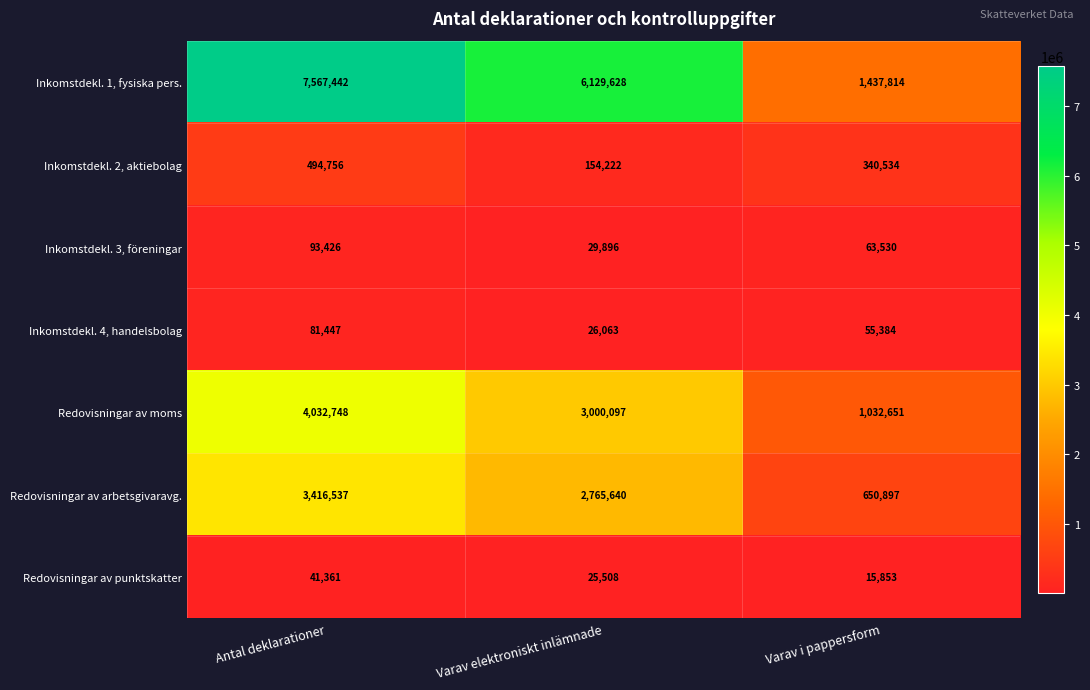

True or false: Redovisningar av arbetsgivaravg. has a value of 1062445 at Varav i pappersform.

False